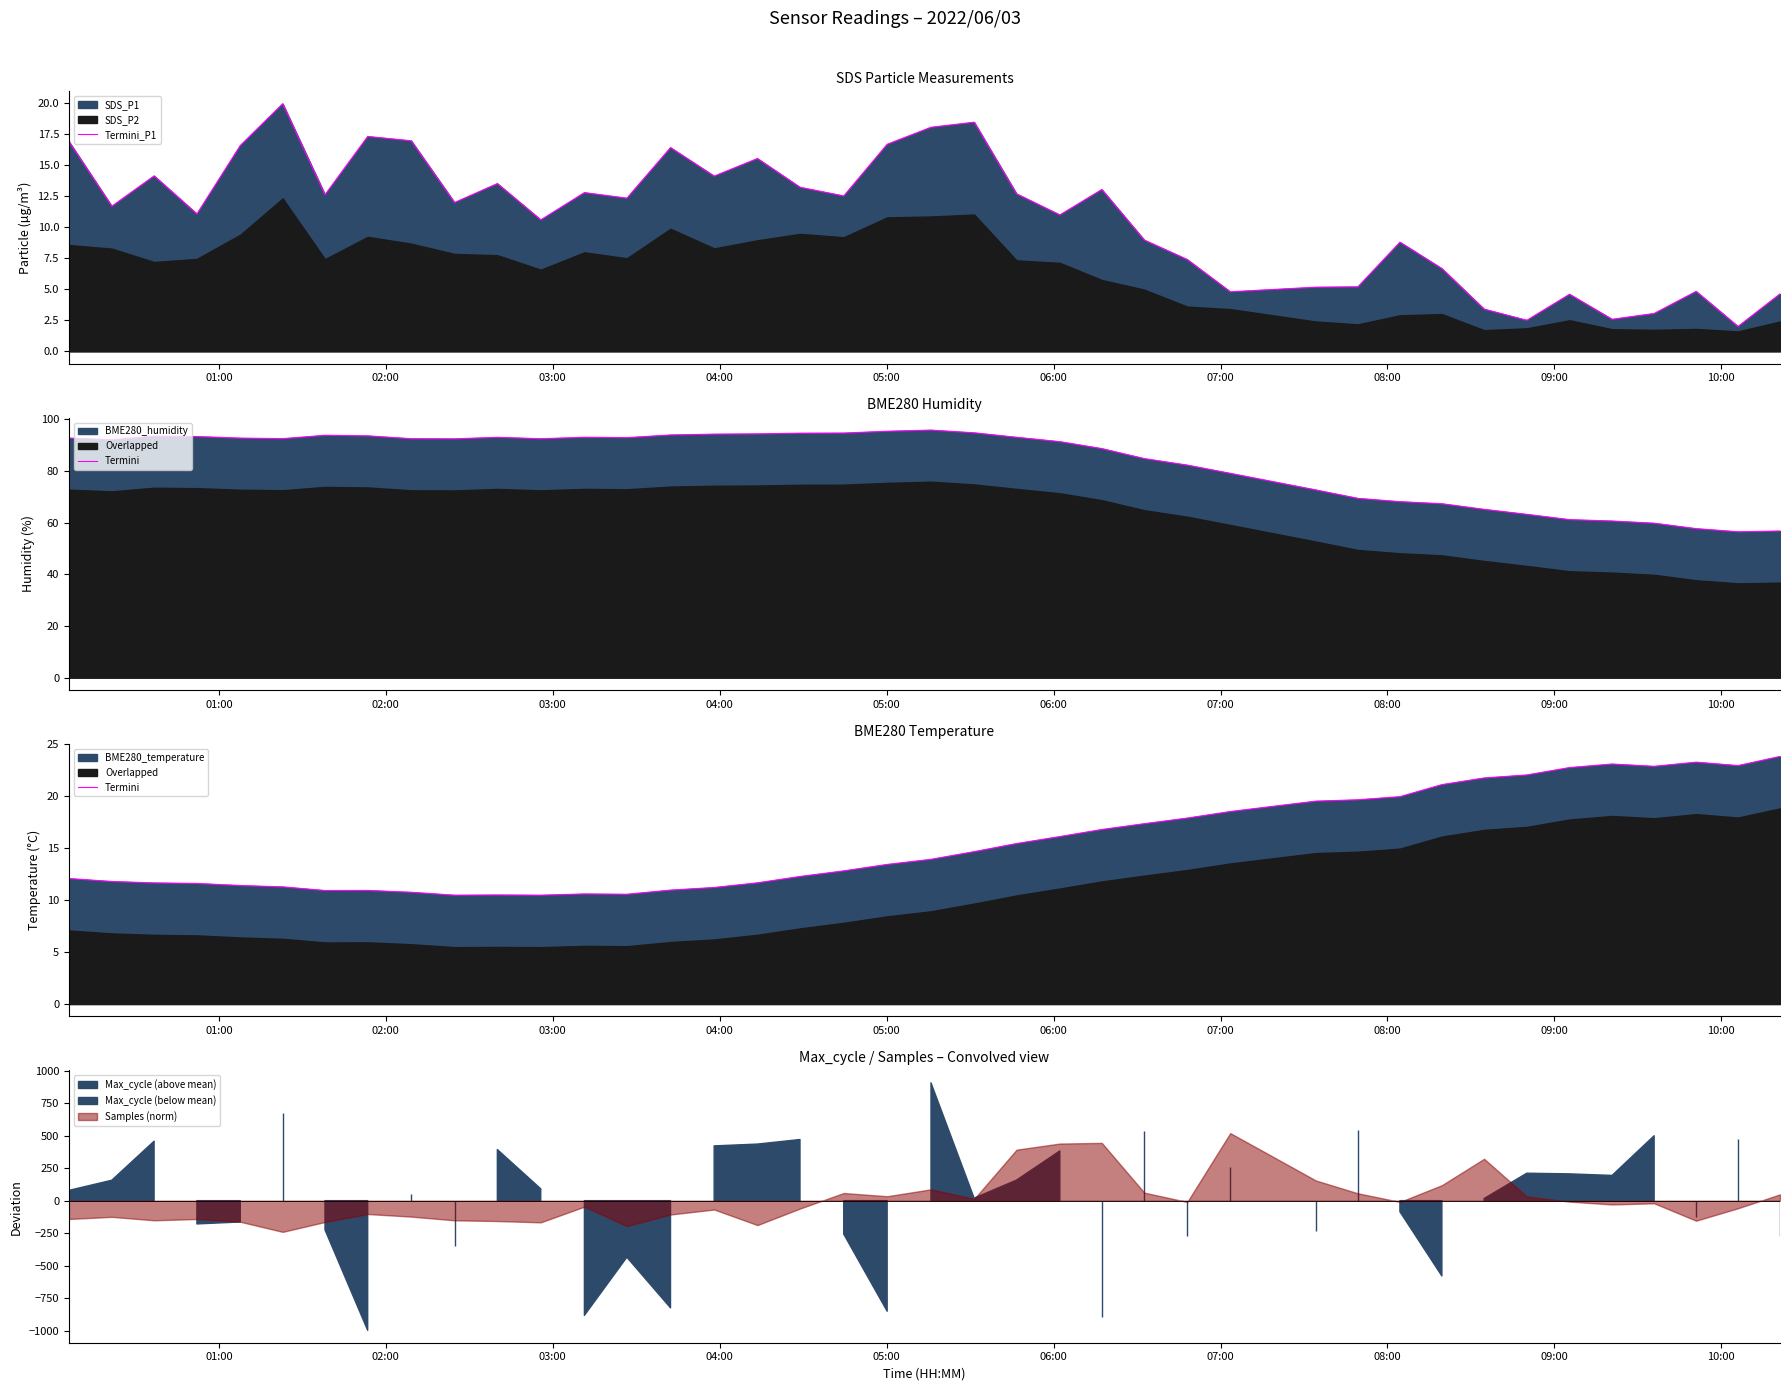

At how many categories does at least one series exceed 18?

16